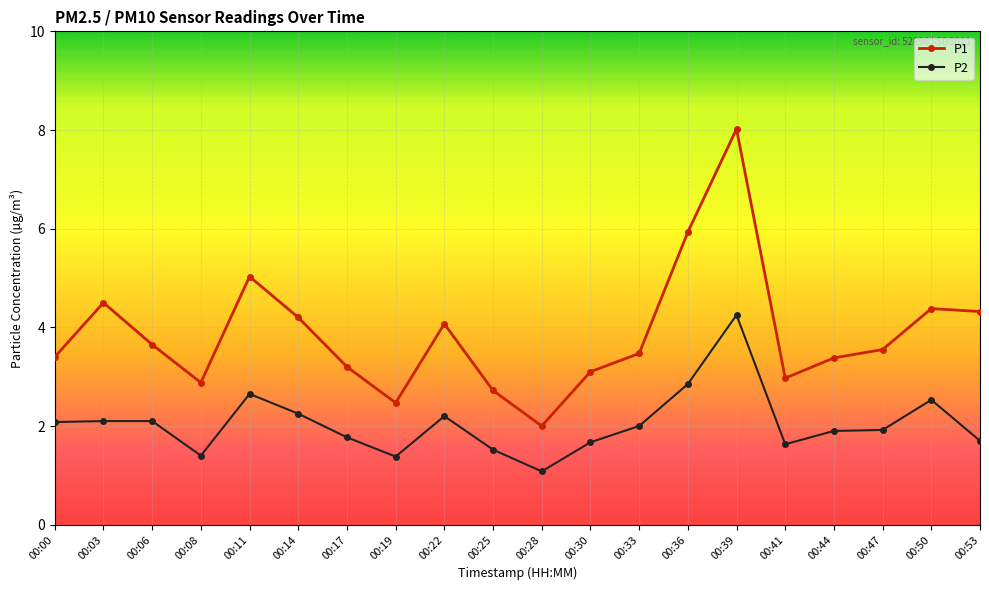

Is the value of P2 at 00:44 greater than the value of P1 at 00:00?

No